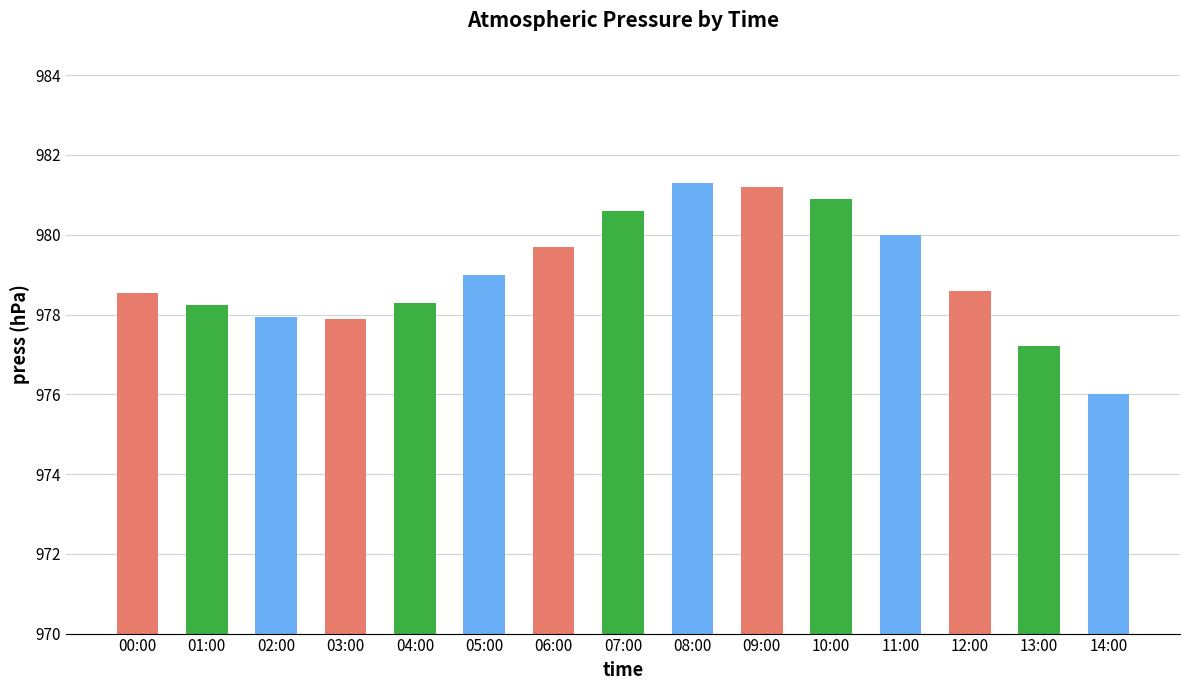

True or false: the data shows 978.3 at 04:00.

True